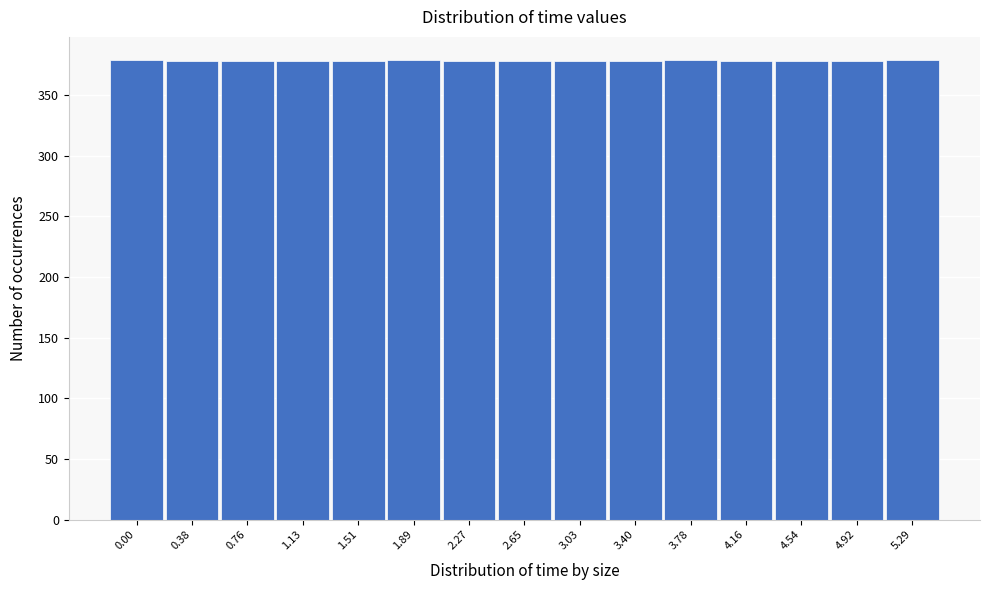

The chart shows a value of 561 at 0.00. True or false?

False